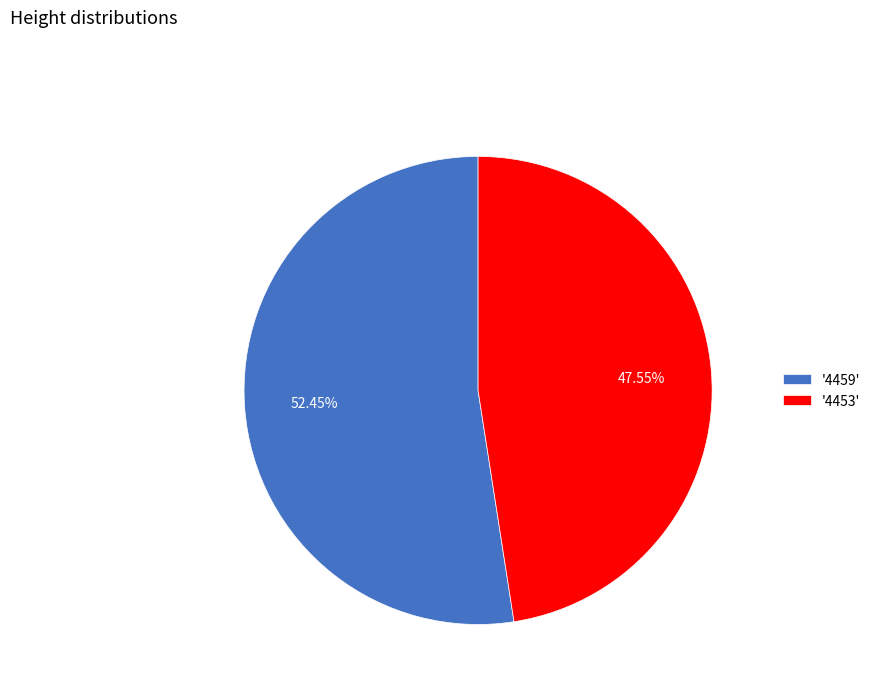

How many segments does this pie chart have?

2